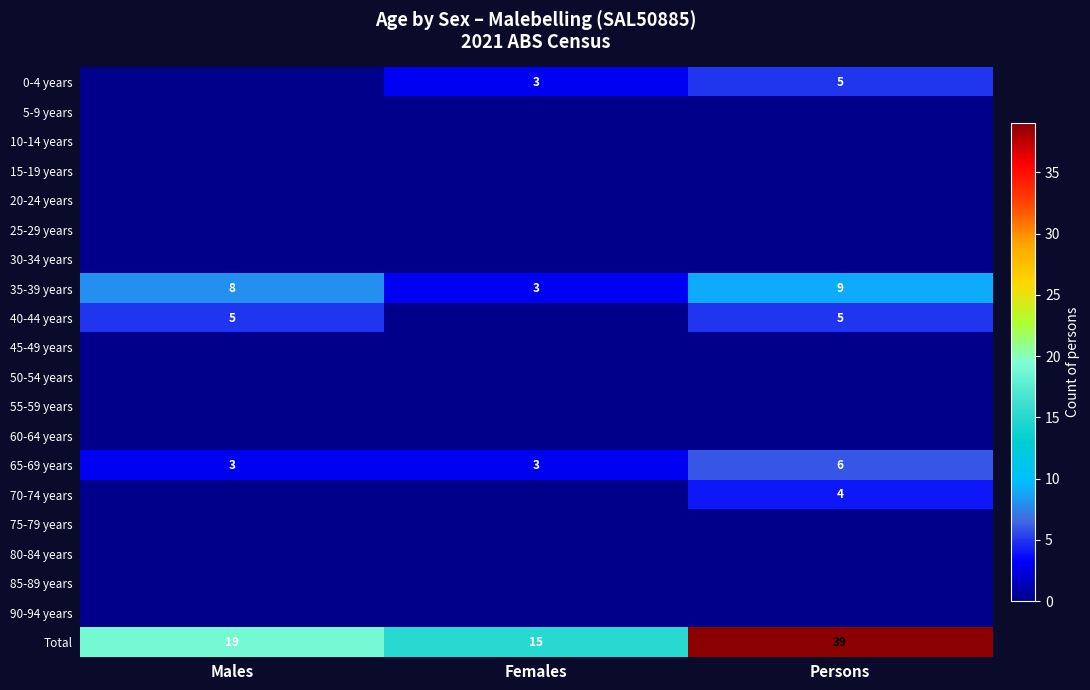

The value of 35-39 years at Persons is 9. True or false?

True